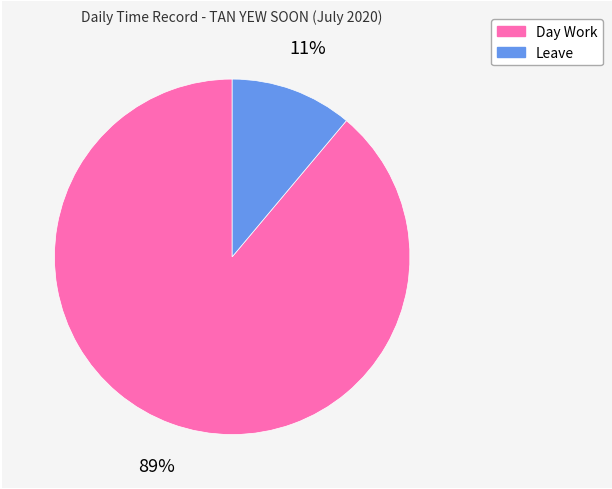

Combined, do Day Work and Leave account for over 50%?

Yes